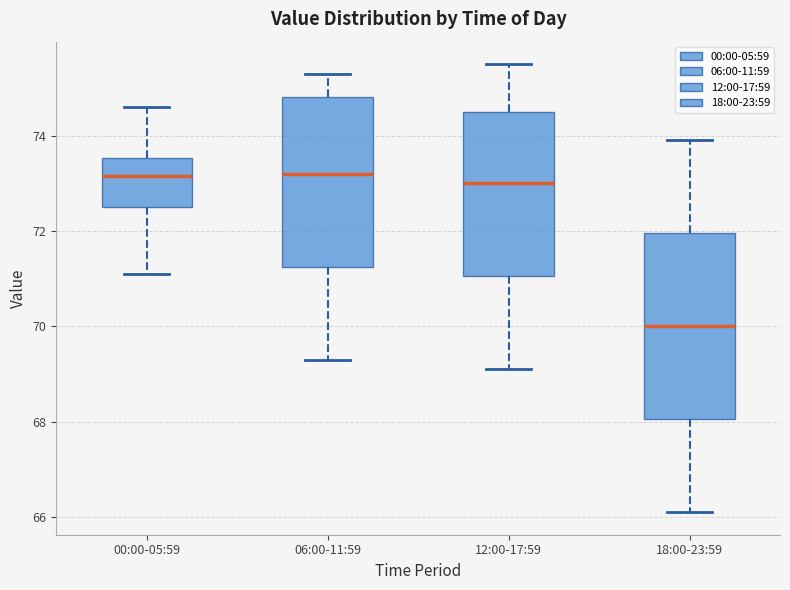

Where does the median line of the box for 12:00-17:59 sit on the y-axis? The values are not printed on the chart, so give them approximately, as read against the axis.

73.0